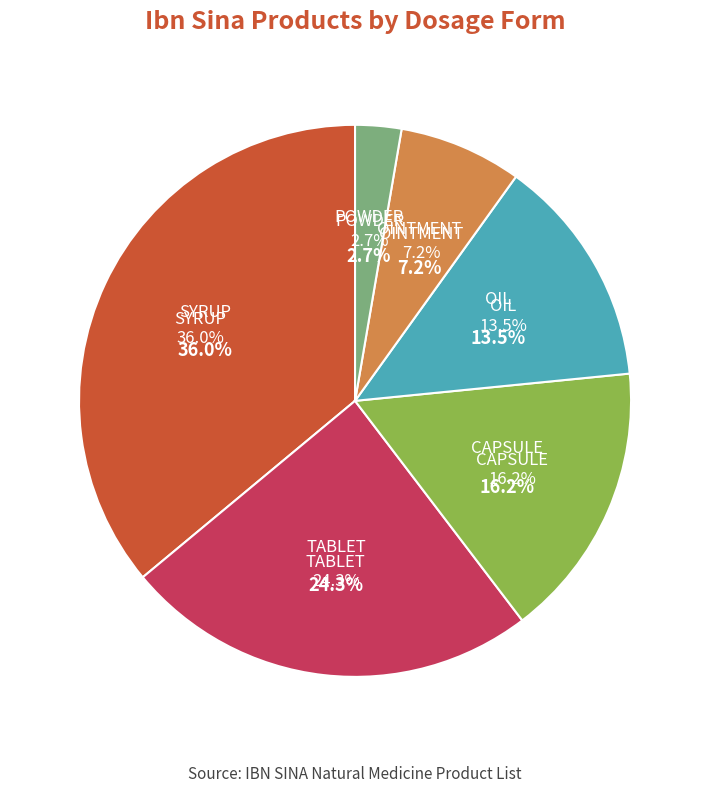

To the nearest percent, what percentage of the pie is SYRUP?

36%